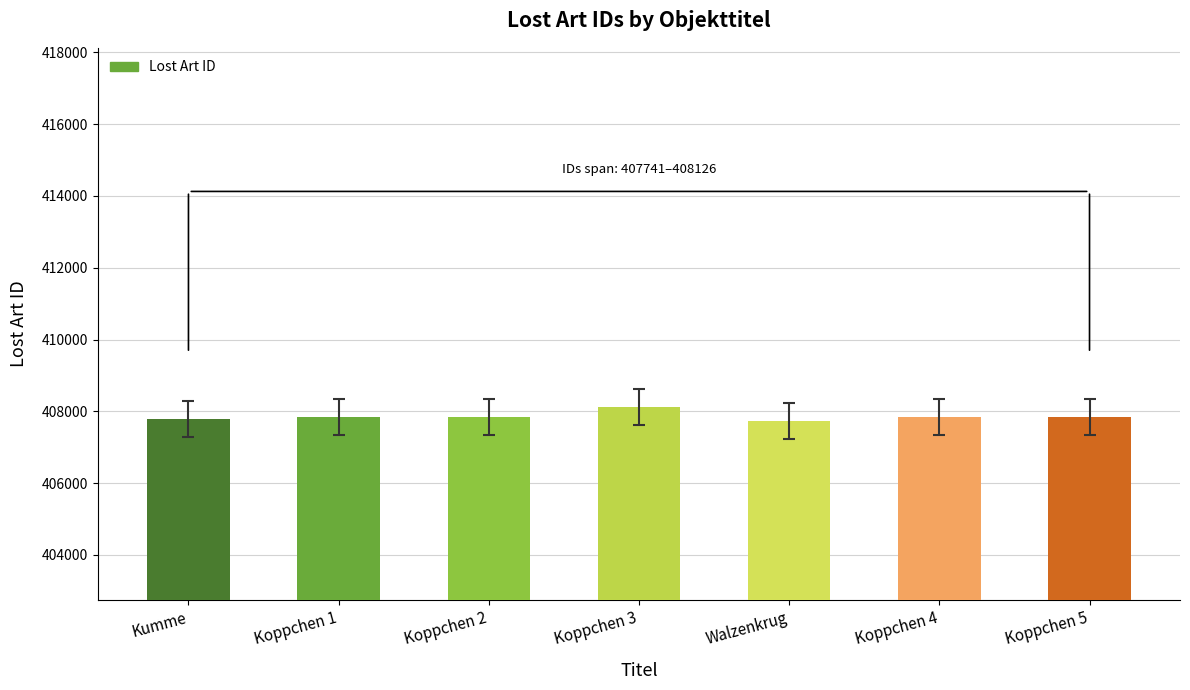

What is the sum of all values?

2855006